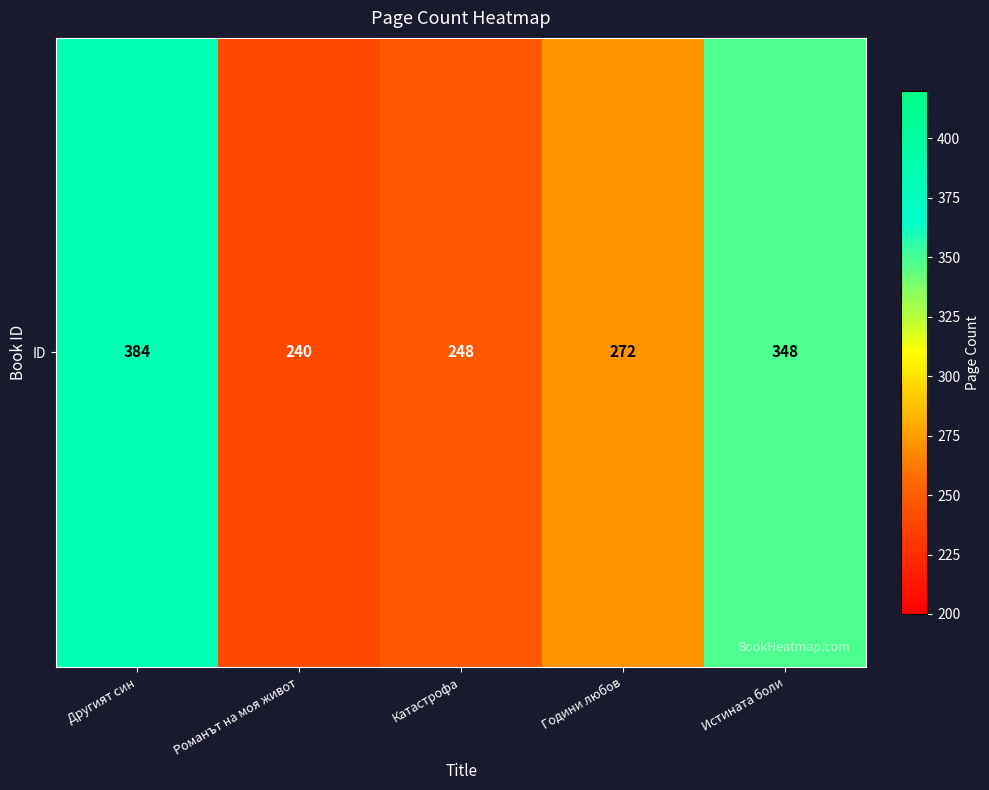

Reading right to left, transcribe all the data shown in this chart.

348	272	248	240	384